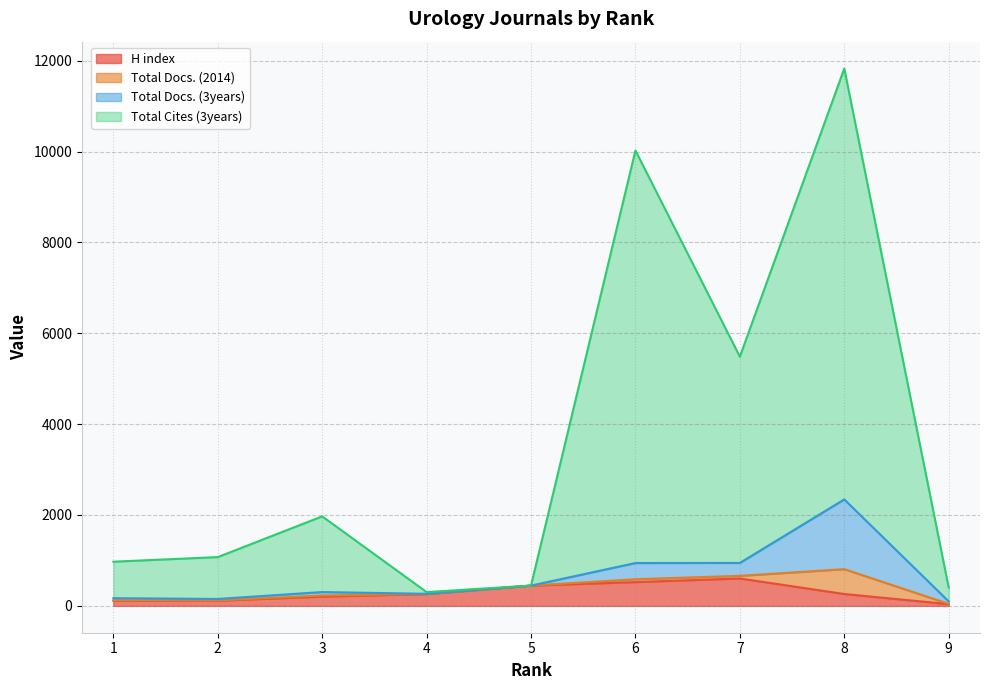

At which label does H index reach its minimum?

9